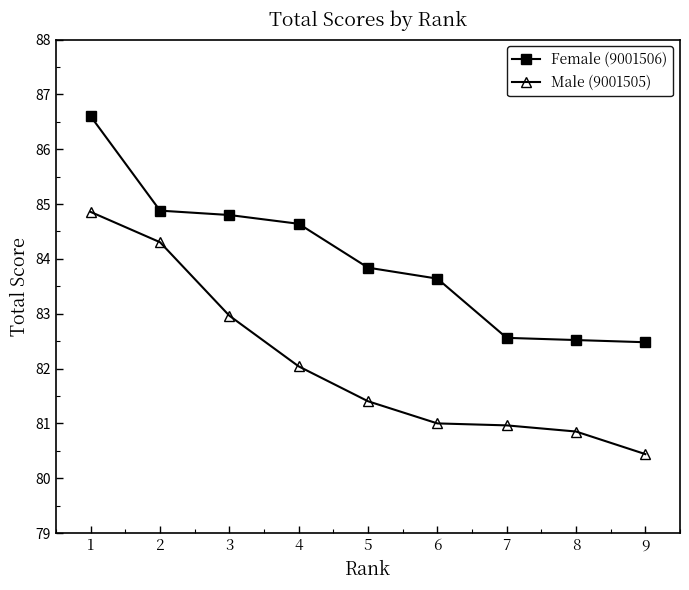

Is it true that Female (9001506) equals 83.8 at 5?

True